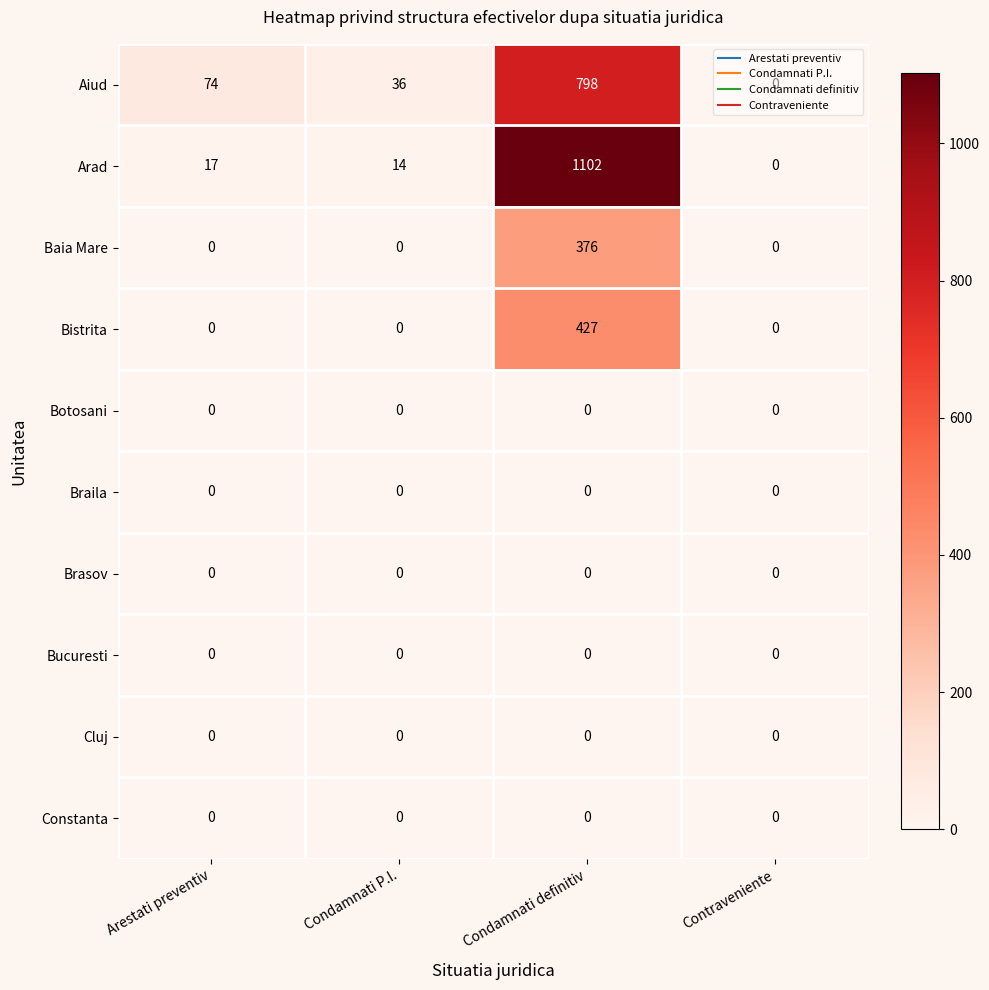

True or false: Baia Mare has a value of 0 at Contraveniente.

True